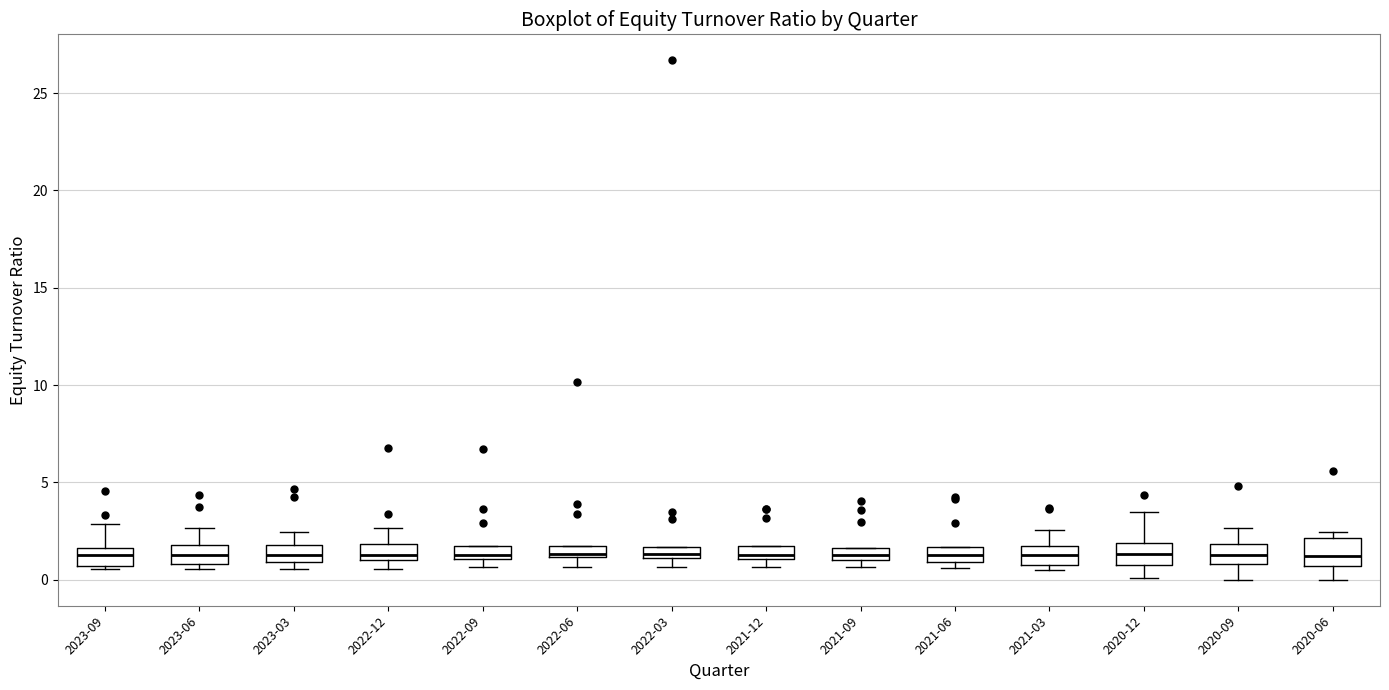

Where is the upper edge of the box for 2022-06 on the y-axis? The values are not printed on the chart, so give them approximately, as read against the axis.

2.0